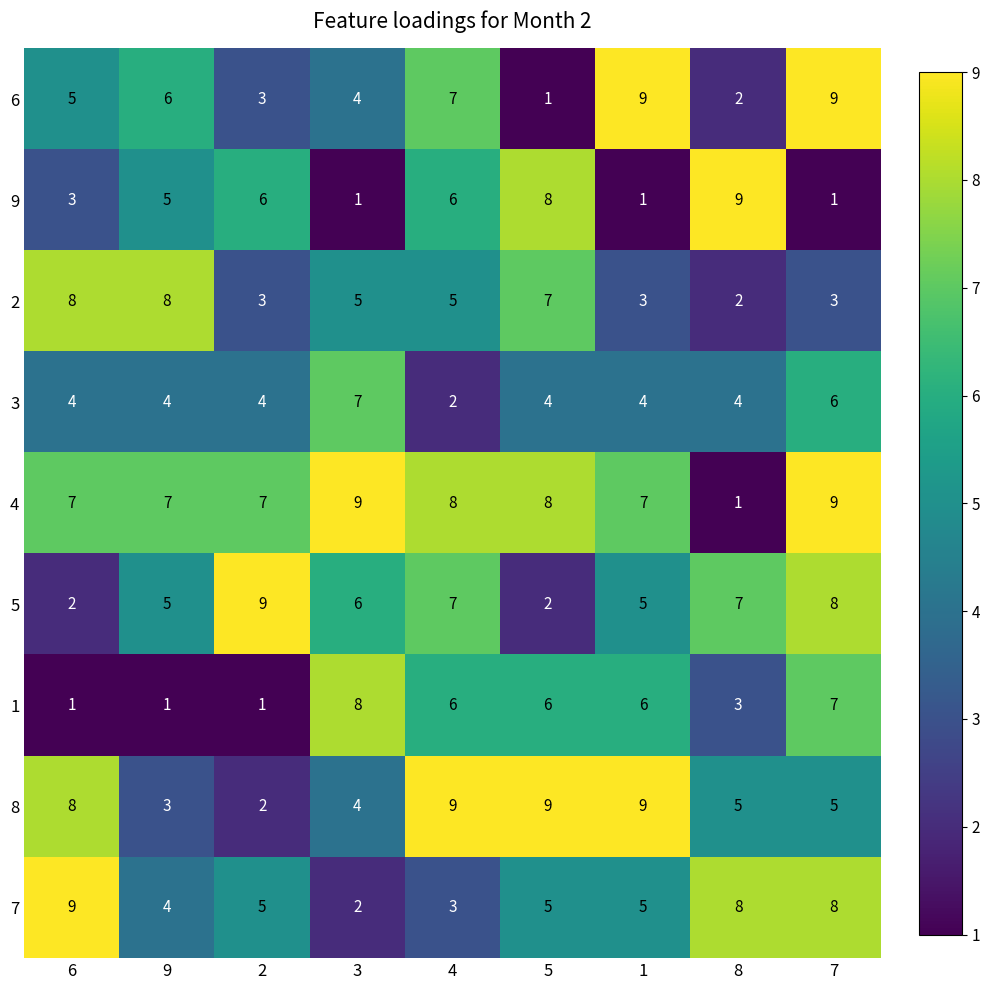

Is it true that 9 equals 6 at 4?

True